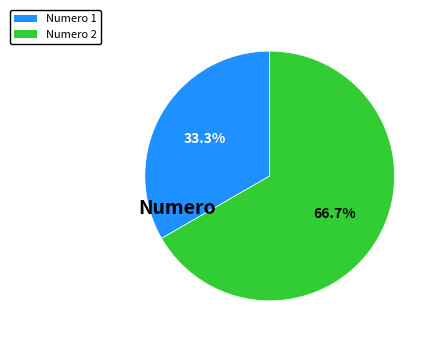

Does Numero 2 represent more than half of the total?

Yes